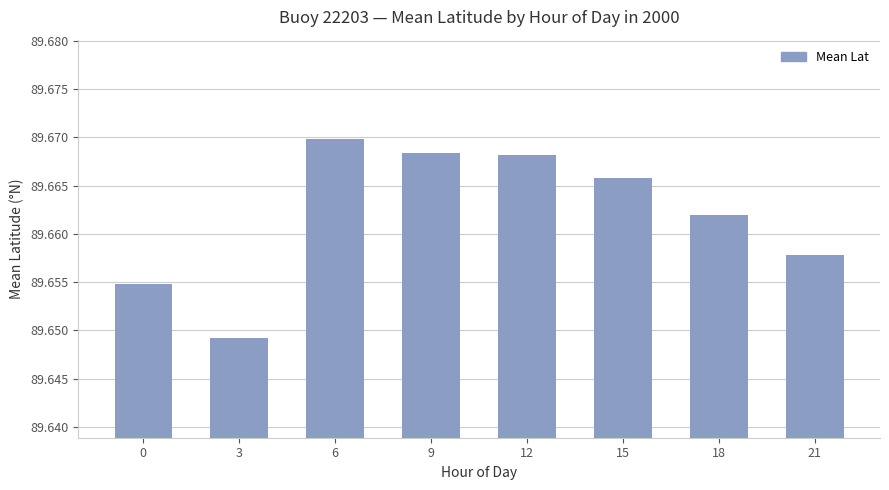

Which category has the highest value across all series?

6